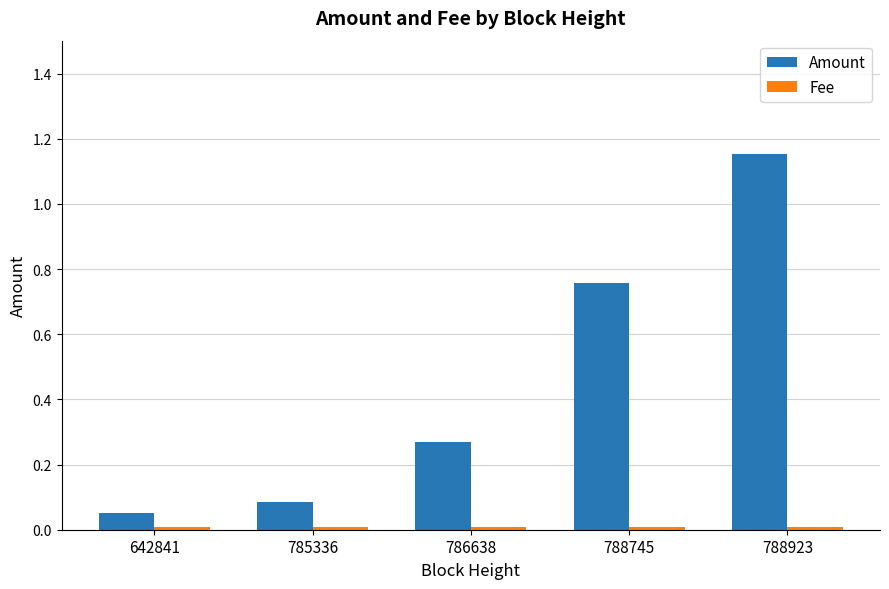

Between 786638 and 788745, which series saw the biggest shift?

Amount